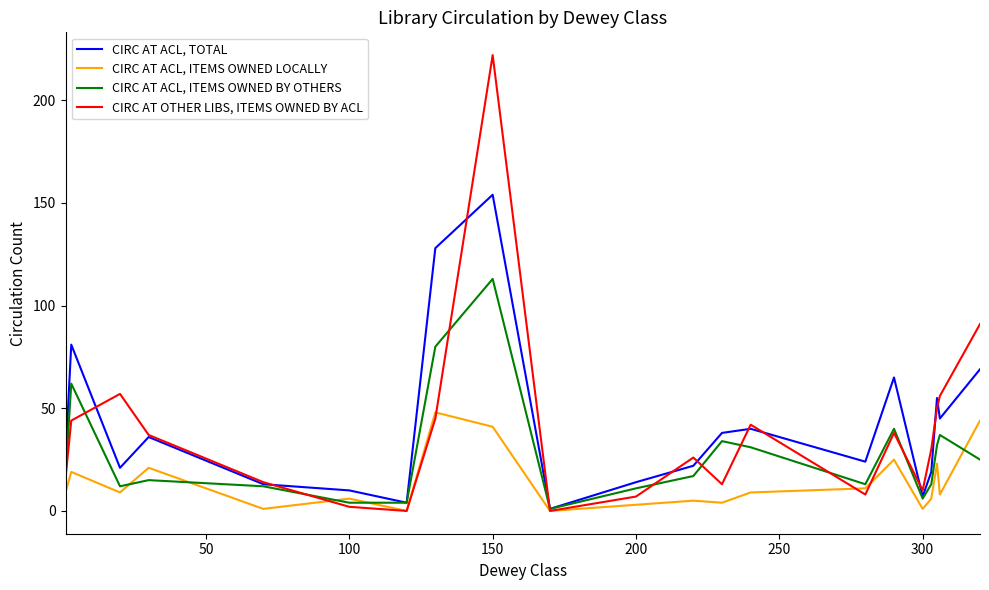

What is the highest value of the CIRC AT ACL, ITEMS OWNED BY OTHERS series?

113